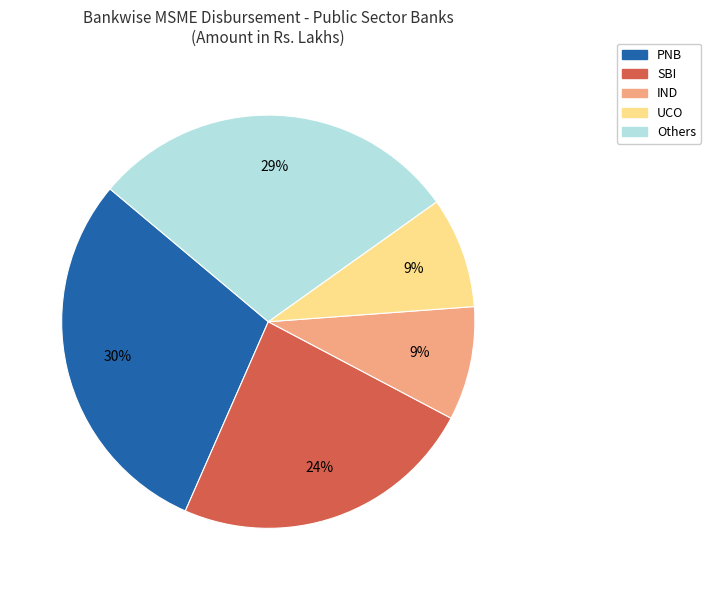

Is there any slice that represents more than half of the pie?

No